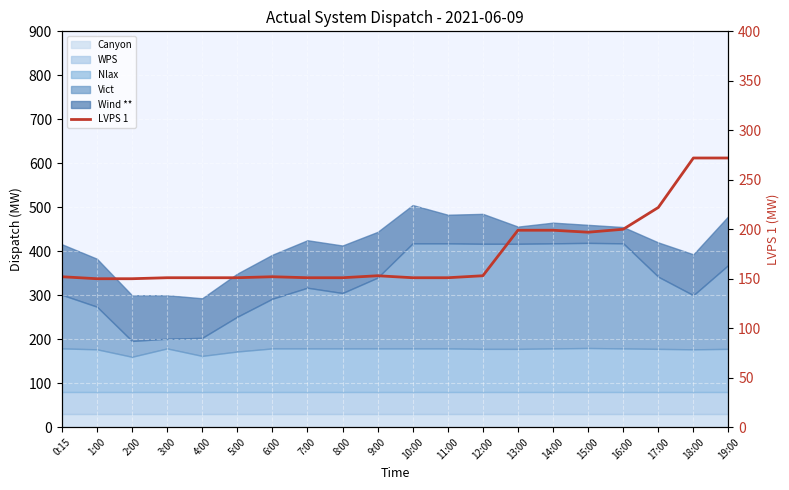

What is the label of the 18th point from the right?

2:00